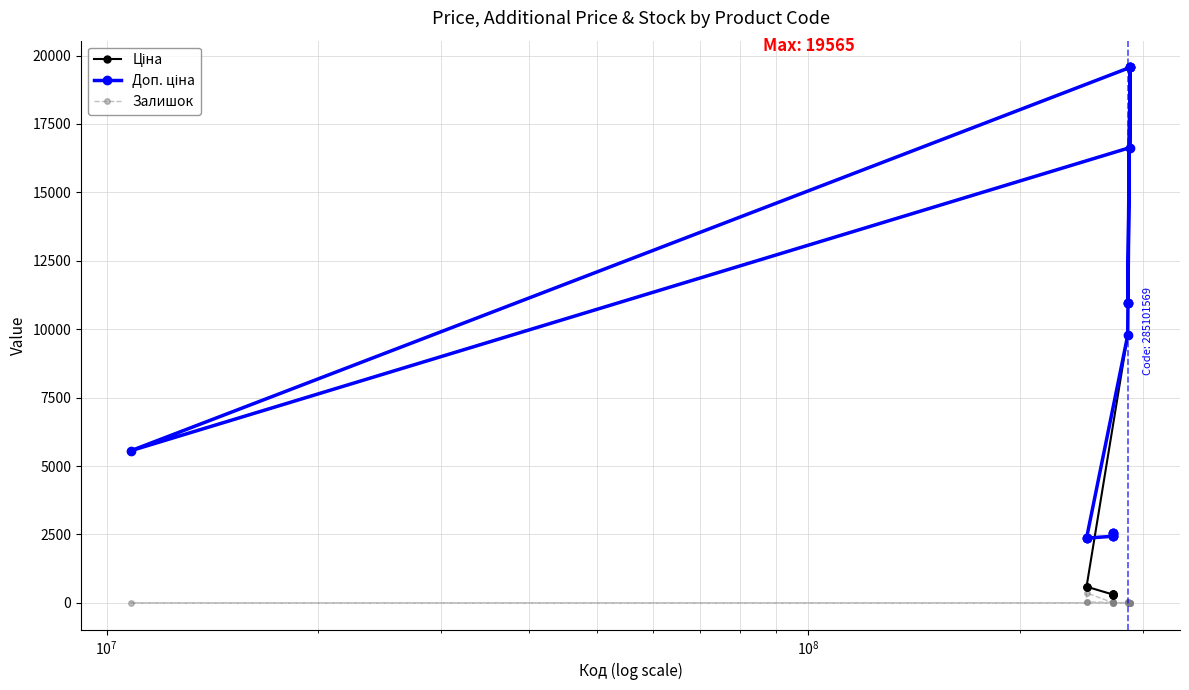

What is the greatest value displayed?

19564.9